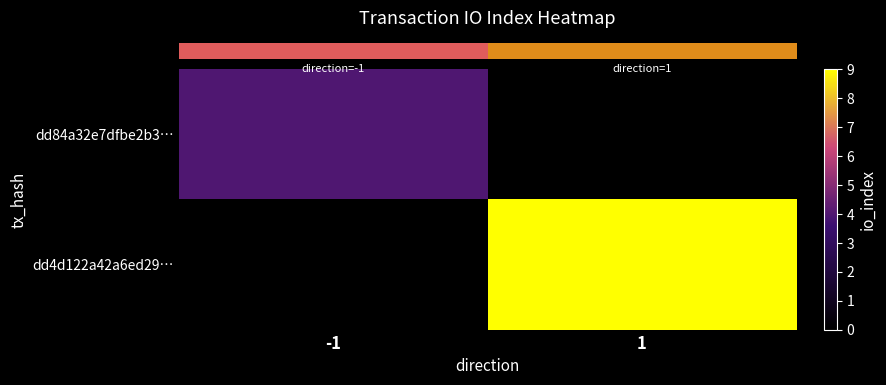

Between -1 and 1, which series saw the biggest shift?

row_1